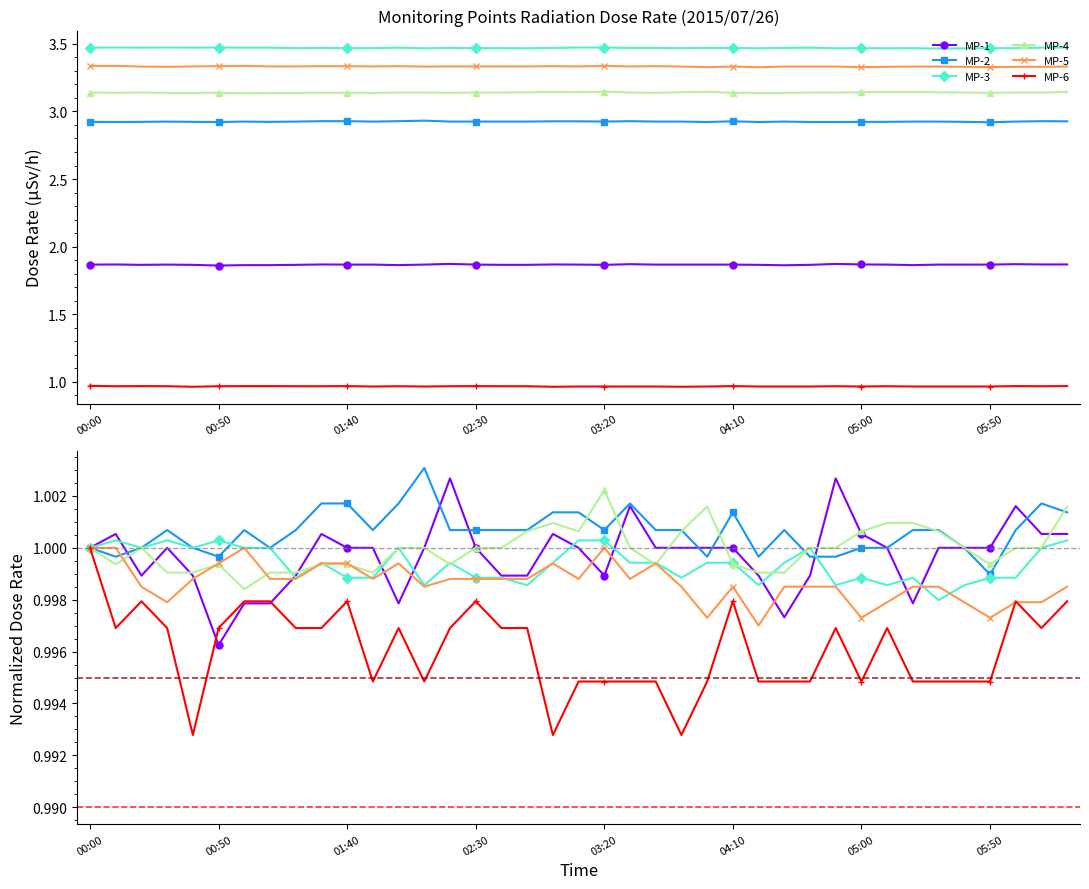

Which series has the widest spread of values?

MP-1